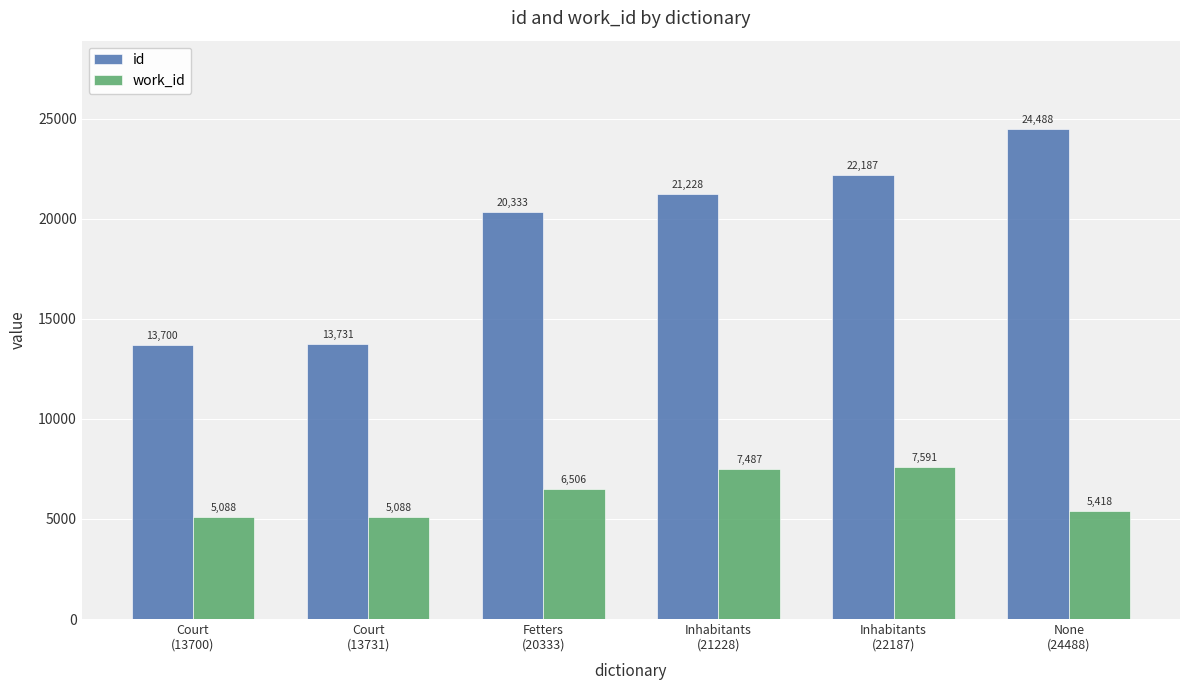

At which category is the sum across all series the highest?

None
(24488)